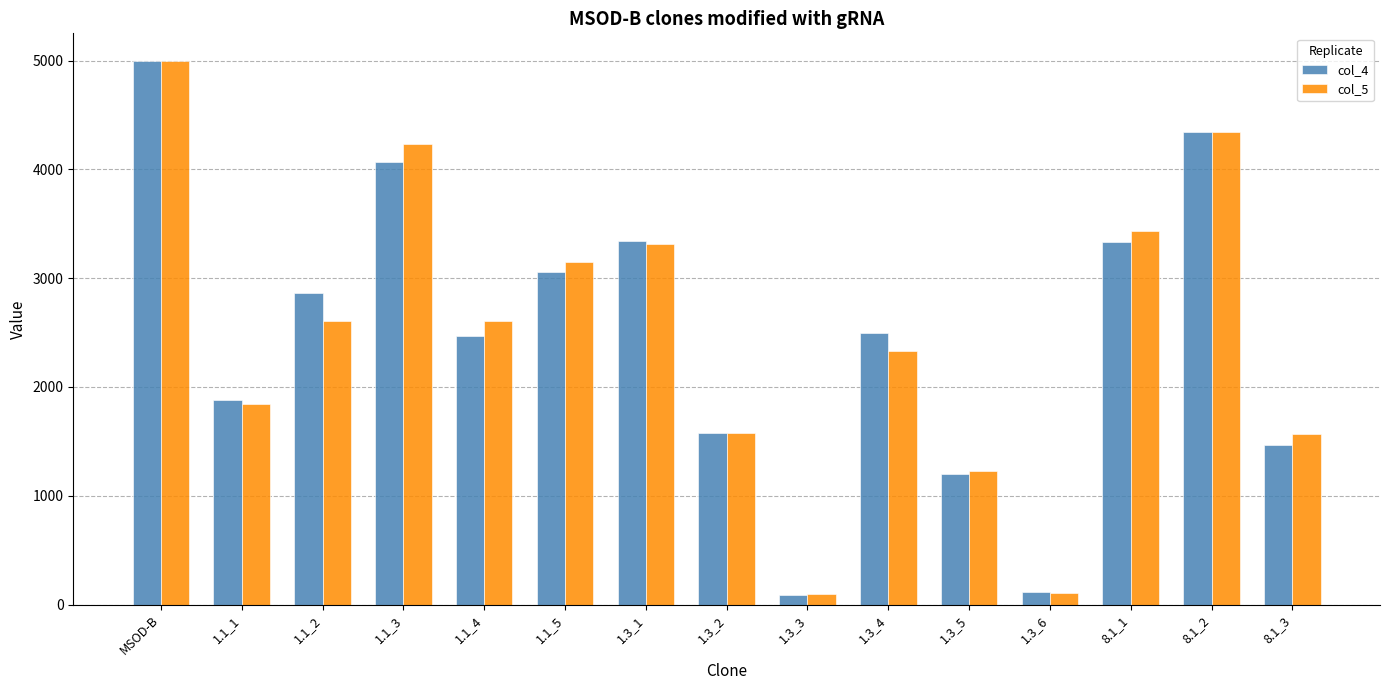

What is the sum of all col_4 values?

37290.9